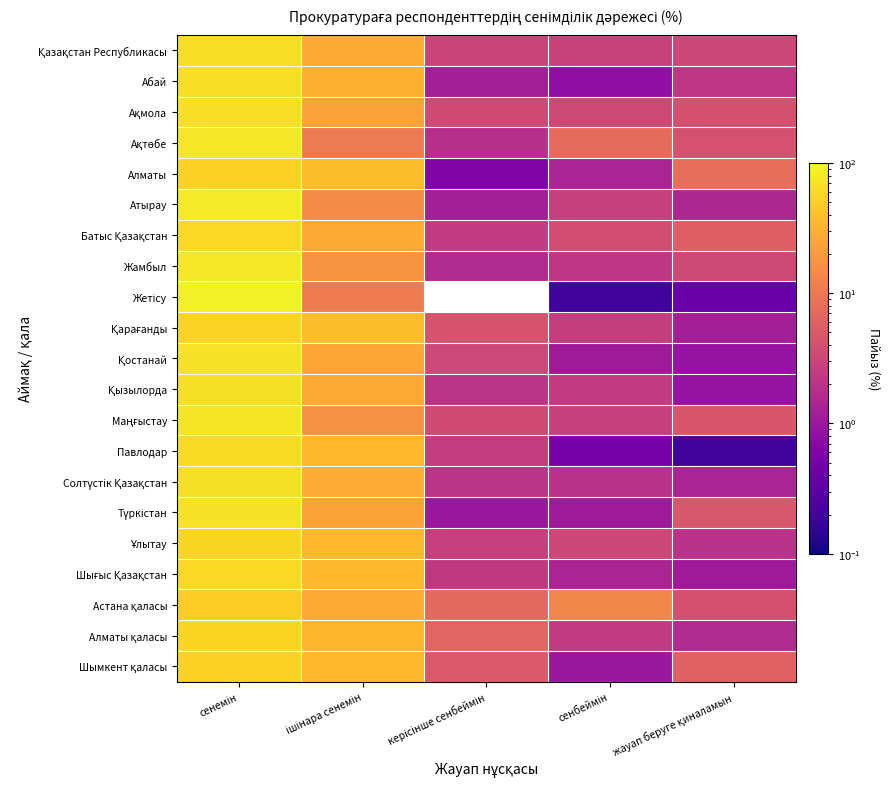

Count the number of categories in the chart.

5